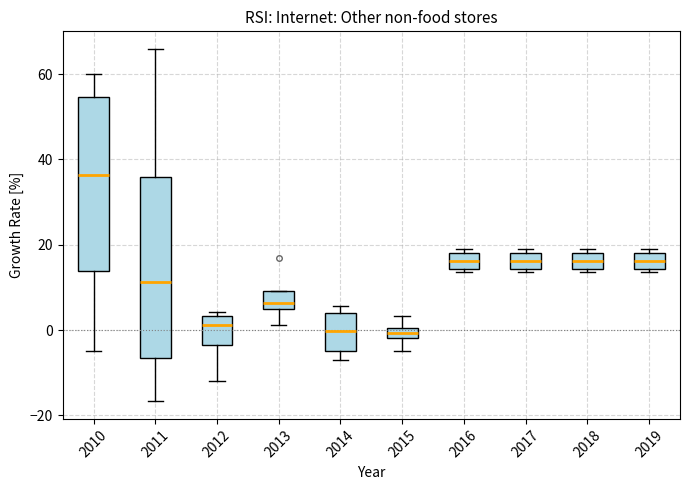

Which box's median line is the highest?

2010